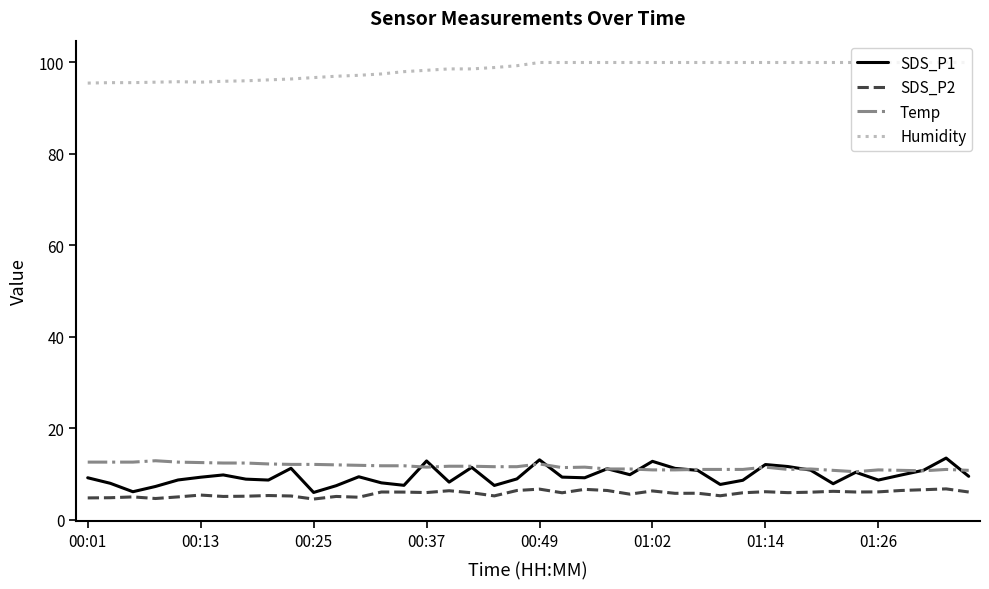

Count the number of data series in this chart.

4